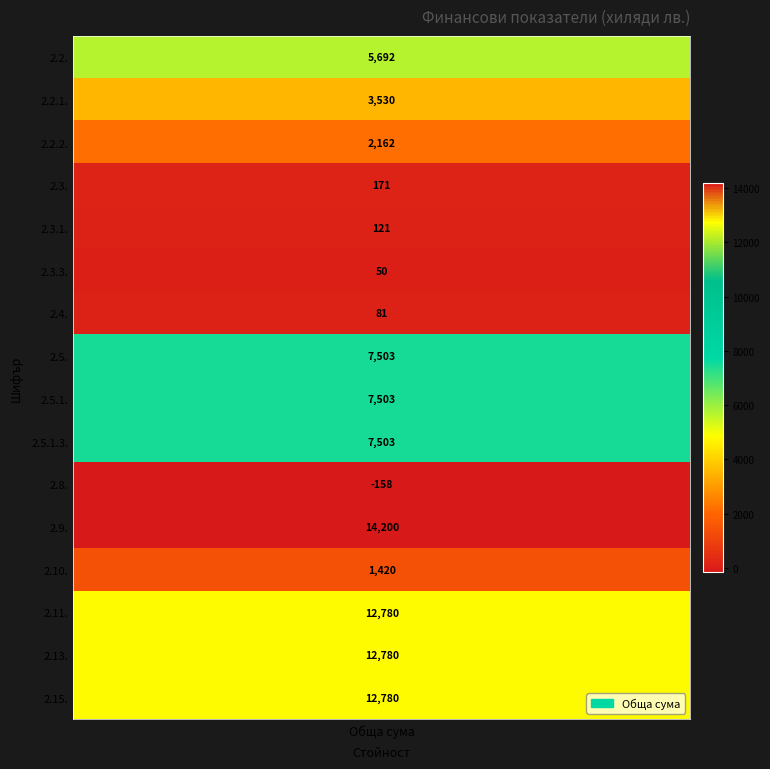

How many distinct data groups are displayed?

1